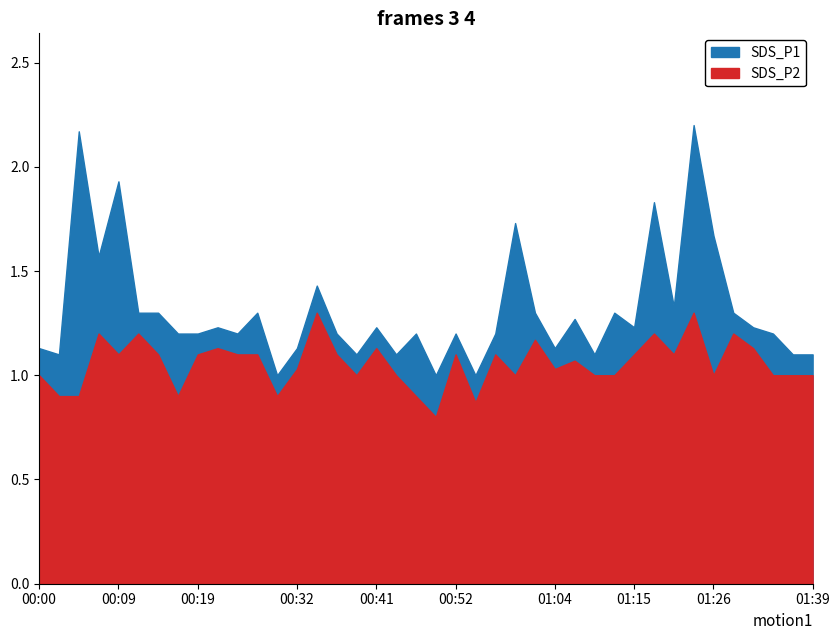

Does the chart display data point markers on the line(s)?

No